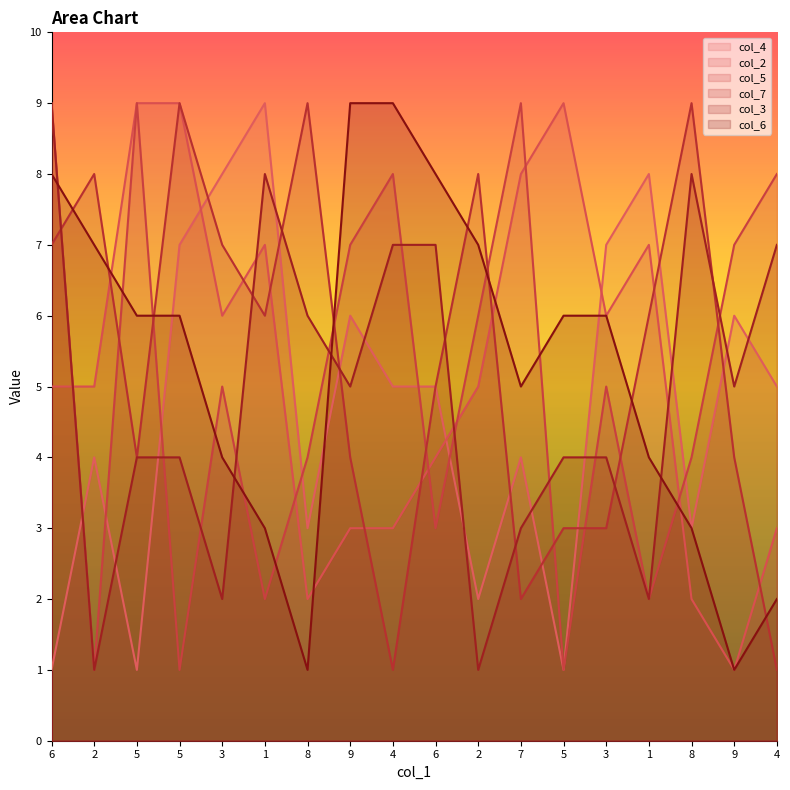

What is the label of the 17th point from the right?

2